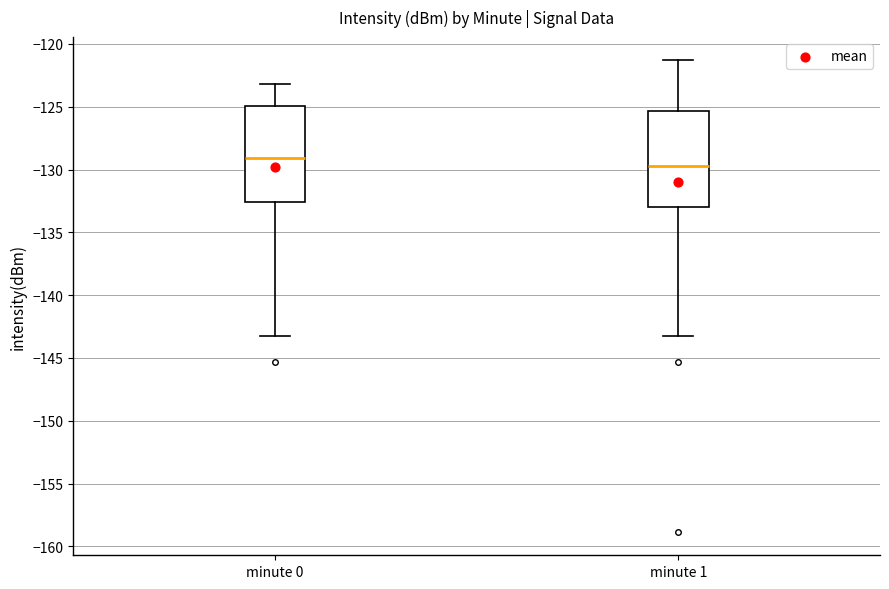

Where does the upper whisker of the box for minute 0 end on the y-axis? The values are not printed on the chart, so give them approximately, as read against the axis.

-123.0